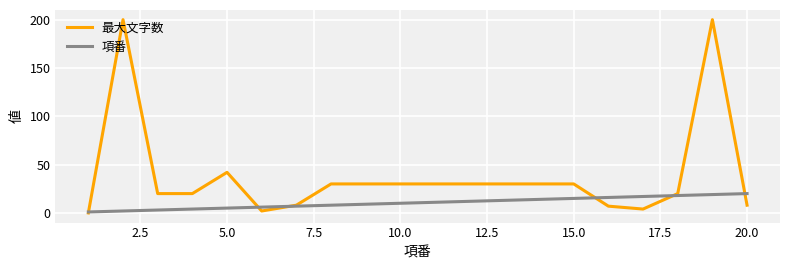

What are all the series names shown in the legend?

最大文字数, 項番